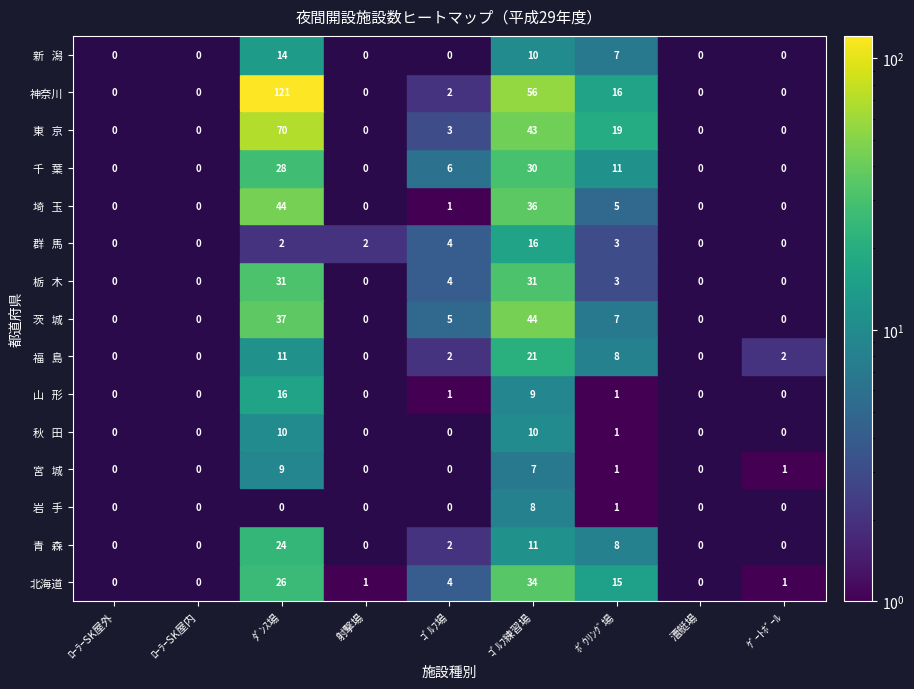

Reading left to right, transcribe all the data shown in this chart.

北海道: 0=0	1=0	2=26	3=1	4=4	5=34	6=15	7=0	8=1
青   森: 0=0	1=0	2=24	3=0	4=2	5=11	6=8	7=0	8=0
岩   手: 0=0	1=0	2=0	3=0	4=0	5=8	6=1	7=0	8=0
宮   城: 0=0	1=0	2=9	3=0	4=0	5=7	6=1	7=0	8=1
秋   田: 0=0	1=0	2=10	3=0	4=0	5=10	6=1	7=0	8=0
山   形: 0=0	1=0	2=16	3=0	4=1	5=9	6=1	7=0	8=0
福   島: 0=0	1=0	2=11	3=0	4=2	5=21	6=8	7=0	8=2
茨   城: 0=0	1=0	2=37	3=0	4=5	5=44	6=7	7=0	8=0
栃   木: 0=0	1=0	2=31	3=0	4=4	5=31	6=3	7=0	8=0
群   馬: 0=0	1=0	2=2	3=2	4=4	5=16	6=3	7=0	8=0
埼   玉: 0=0	1=0	2=44	3=0	4=1	5=36	6=5	7=0	8=0
千   葉: 0=0	1=0	2=28	3=0	4=6	5=30	6=11	7=0	8=0
東   京: 0=0	1=0	2=70	3=0	4=3	5=43	6=19	7=0	8=0
神奈川: 0=0	1=0	2=121	3=0	4=2	5=56	6=16	7=0	8=0
新   潟: 0=0	1=0	2=14	3=0	4=0	5=10	6=7	7=0	8=0